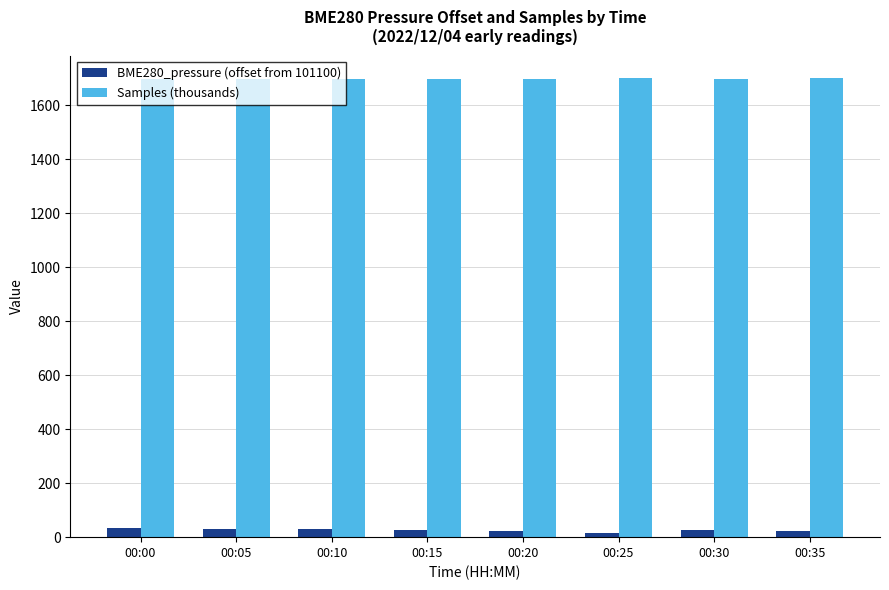

Count the number of categories in the chart.

8